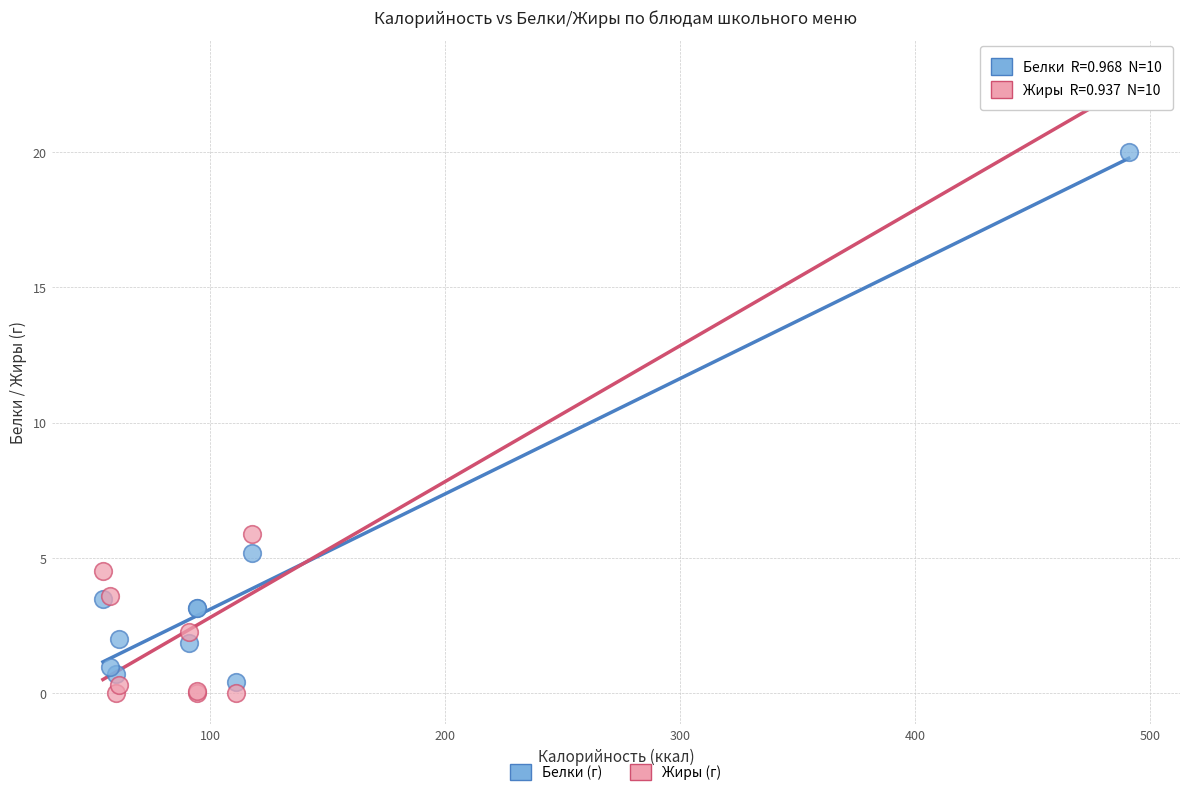

Across all series, what Y value is closest to 11?

5.9